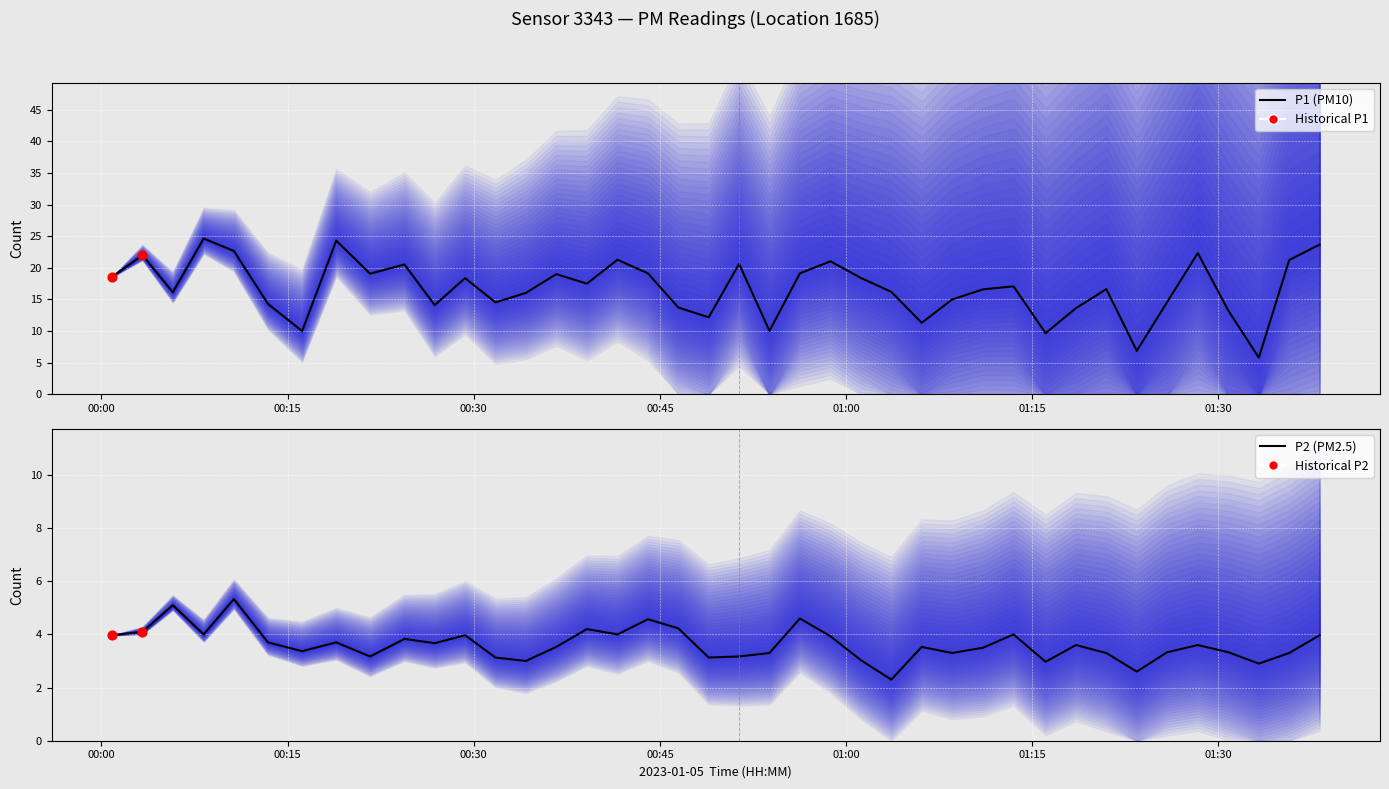

Which series has the widest spread of Y values?

P1